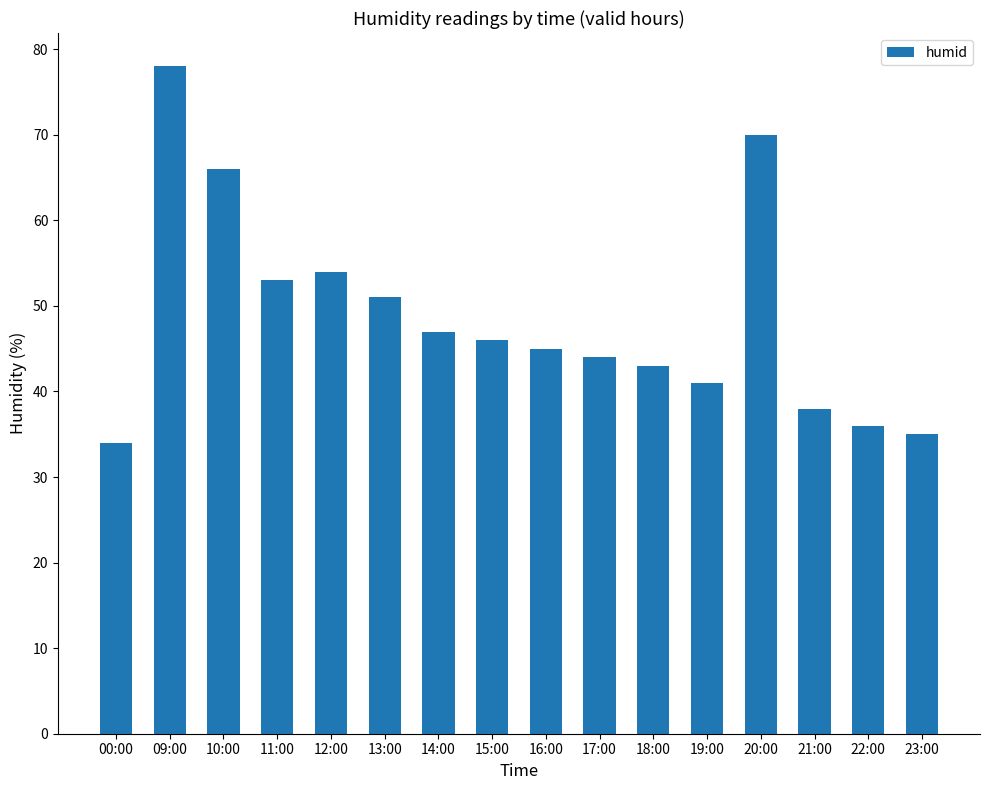

What is the difference between the second highest and second lowest values?

35